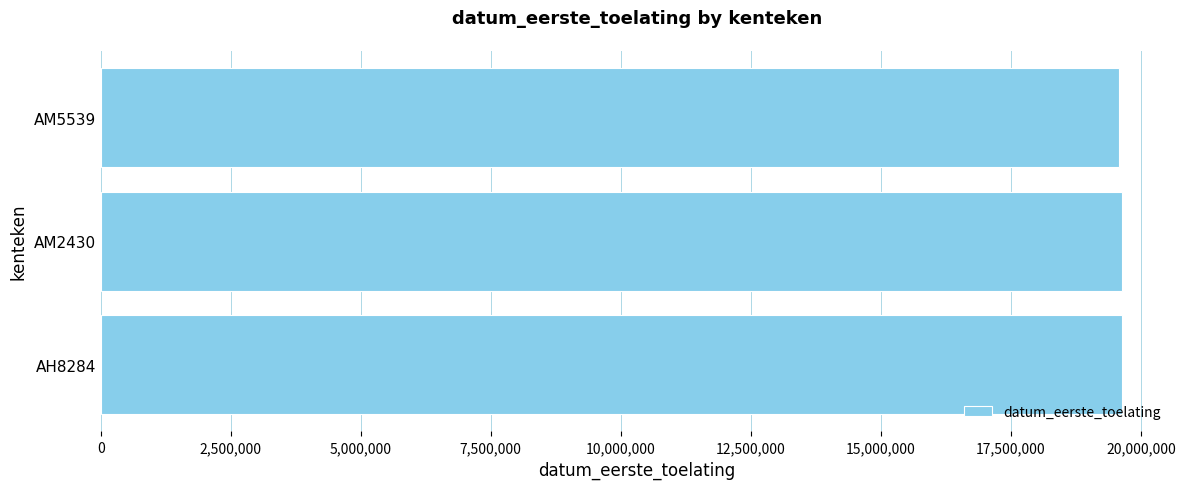

Approximately how many times larger is the value at AM2430 compared to AH8284?

1.0